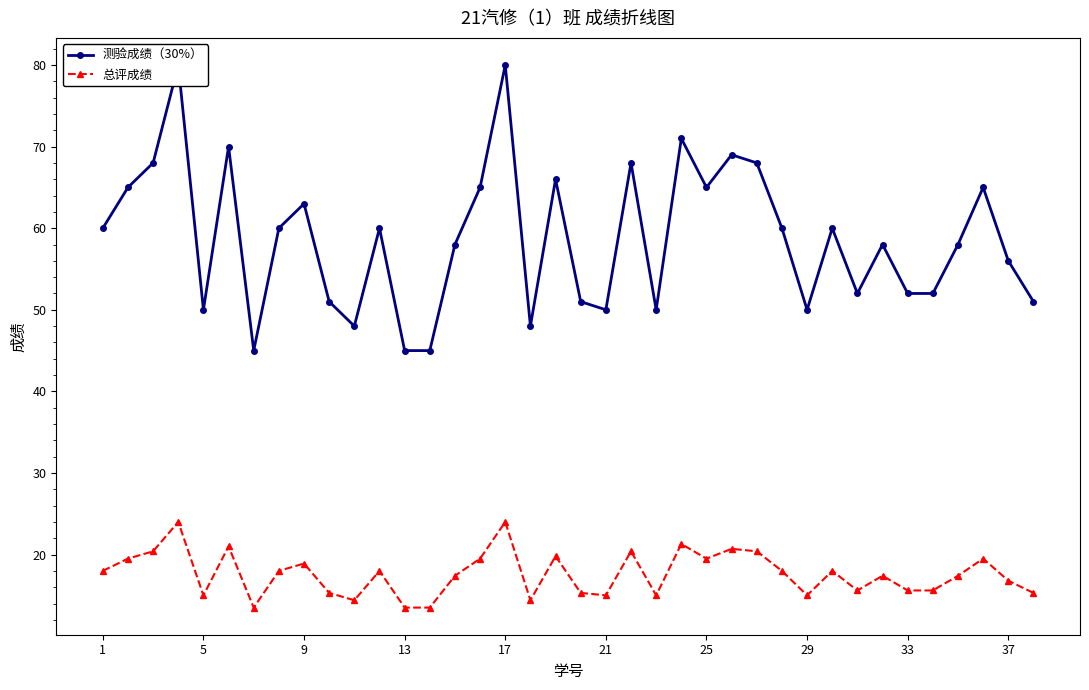

Reading right to left, what are all the values shown in this chart?

测验成绩（30%）: 51.0	56.0	65.0	58.0	52.0	52.0	58.0	52.0	60.0	50.0	60.0	68.0	69.0	65.0	71.0	50.0	68.0	50.0	51.0	66.0	48.0	80.0	65.0	58.0	45.0	45.0	60.0	48.0	51.0	63.0	60.0	45.0	70.0	50.0	80.0	68.0	65.0	60.0
总评成绩: 15.3	16.8	19.5	17.4	15.6	15.6	17.4	15.6	18.0	15.0	18.0	20.4	20.7	19.5	21.3	15.0	20.4	15.0	15.3	19.8	14.4	24.0	19.5	17.4	13.5	13.5	18.0	14.4	15.3	18.9	18.0	13.5	21.0	15.0	24.0	20.4	19.5	18.0